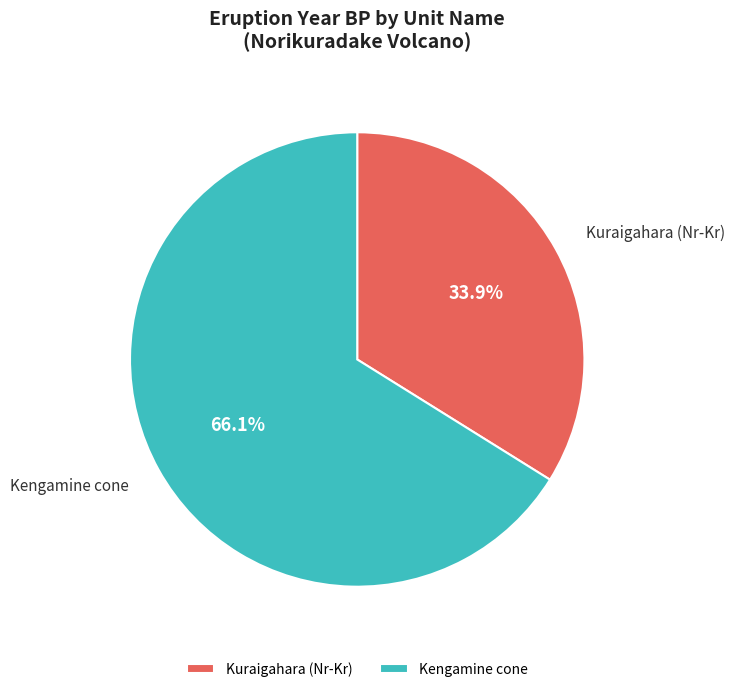

The Kuraigahara (Nr-Kr) slice represents 34% of the pie. True or false?

True